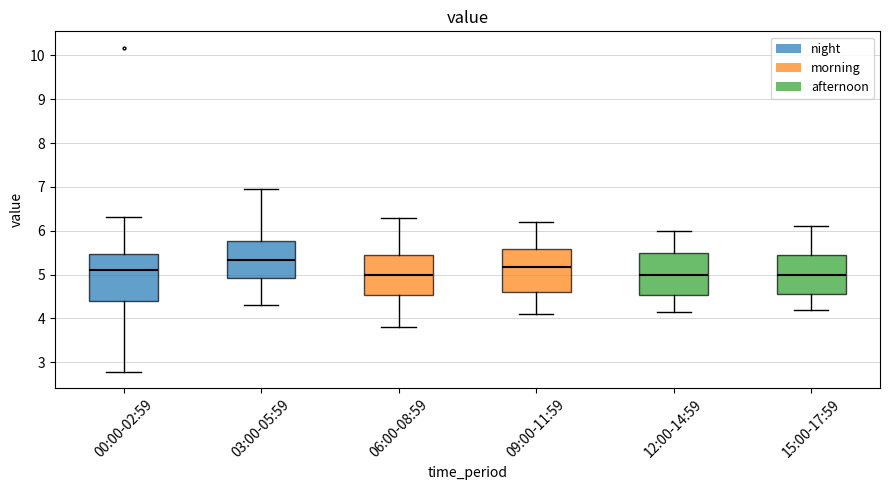

Reading left to right, transcribe this box plot: for each box, give where its median line is, the range the box spans, and where its two whiskers end, as read against the y-axis. The values are not printed on the chart, so give them approximately, as read against the axis.

00:00-02:59: median 5.1, box 4.4 to 5.5, whiskers 2.8 to 6.3
03:00-05:59: median 5.3, box 4.9 to 5.8, whiskers 4.3 to 7.0
06:00-08:59: median 5.0, box 4.5 to 5.4, whiskers 3.8 to 6.3
09:00-11:59: median 5.2, box 4.6 to 5.6, whiskers 4.1 to 6.2
12:00-14:59: median 5.0, box 4.5 to 5.5, whiskers 4.2 to 6.0
15:00-17:59: median 5.0, box 4.6 to 5.4, whiskers 4.2 to 6.1